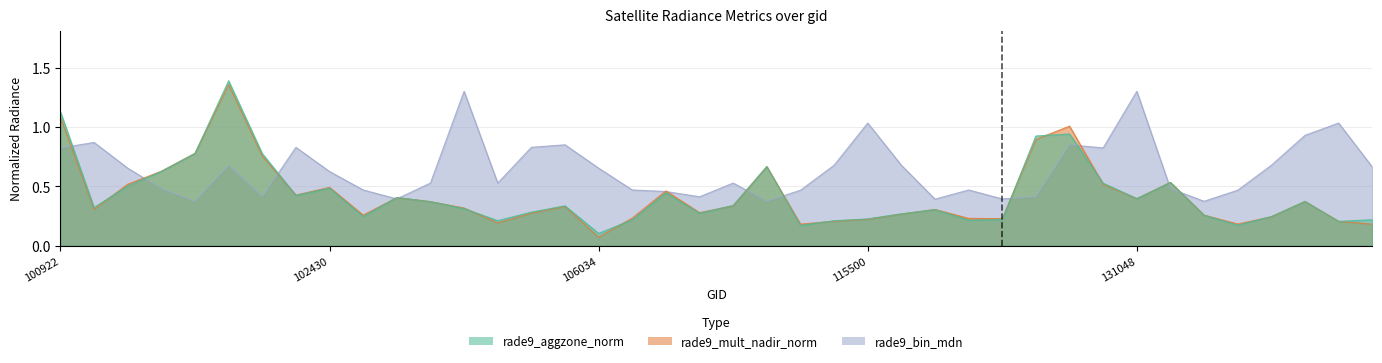

Reading left to right, extract all data points from this chart.

rade9_aggzone_norm: 1.1	0.3	0.5	0.6	0.8	1.4	0.8	0.4	0.5	0.2	0.4	0.4	0.3	0.2	0.3	0.3	0.1	0.2	0.4	0.3	0.3	0.7	0.2	0.2	0.2	0.3	0.3	0.2	0.2	0.9	0.9	0.5	0.4	0.5	0.3	0.2	0.2	0.4	0.2	0.2
rade9_mult_nadir_norm: 1.1	0.3	0.5	0.6	0.8	1.4	0.8	0.4	0.5	0.3	0.4	0.4	0.3	0.2	0.3	0.3	0.1	0.2	0.5	0.3	0.3	0.7	0.2	0.2	0.2	0.3	0.3	0.2	0.2	0.9	1.0	0.5	0.4	0.5	0.3	0.2	0.2	0.4	0.2	0.2
rade9_bin_mdn: 0.8	0.9	0.7	0.5	0.4	0.7	0.4	0.8	0.6	0.5	0.4	0.5	1.3	0.5	0.8	0.9	0.7	0.5	0.5	0.4	0.5	0.4	0.5	0.7	1.0	0.7	0.4	0.5	0.4	0.4	0.9	0.8	1.3	0.5	0.4	0.5	0.7	0.9	1.0	0.7